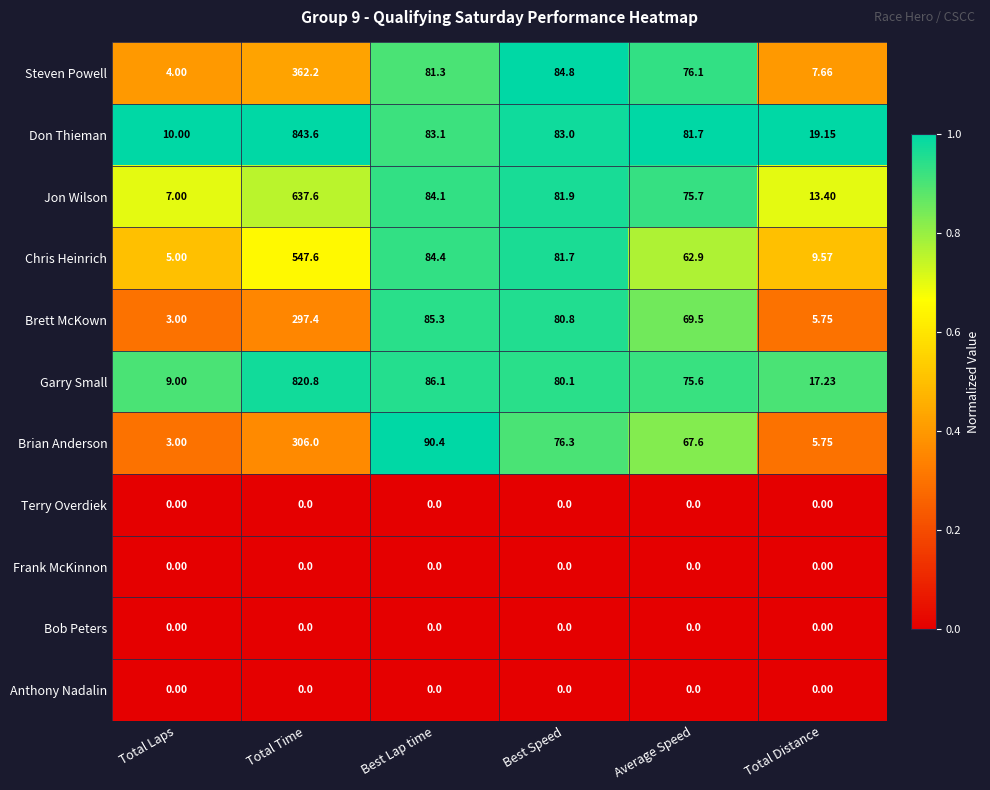

List the labels in order of Brian Anderson value, largest first.

Total Time, Best Lap time, Best Speed, Average Speed, Total Distance, Total Laps